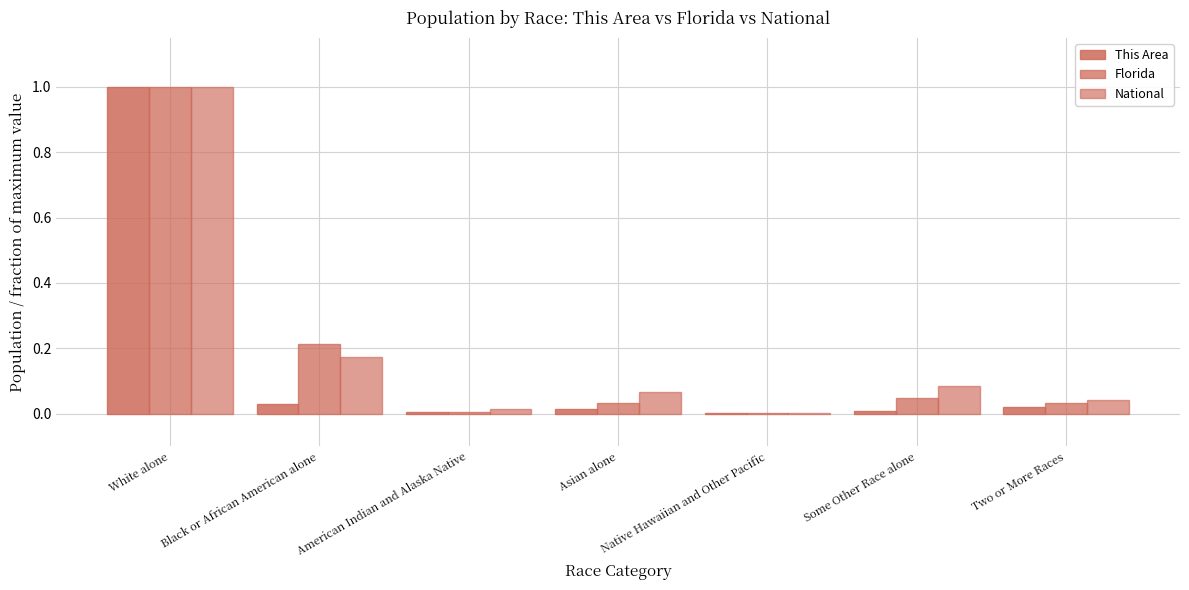

Reading right to left, transcribe all the data shown in this chart.

This Area: 0.0	0.0	0.0	0.0	0.0	0.0	1.0
Florida: 0.0	0.0	0.0	0.0	0.0	0.2	1.0
National: 0.0	0.1	0.0	0.1	0.0	0.2	1.0